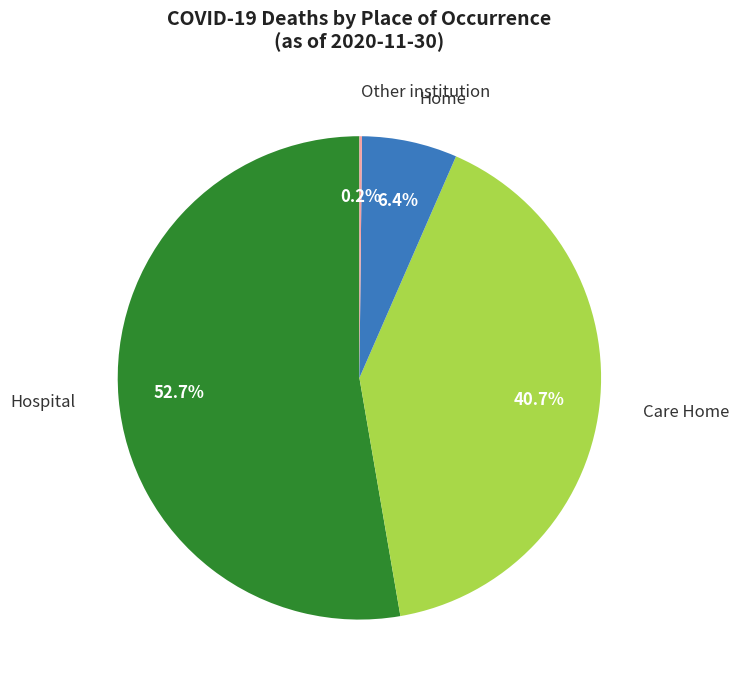

Combined, do Care Home and Home account for over 50%?

No